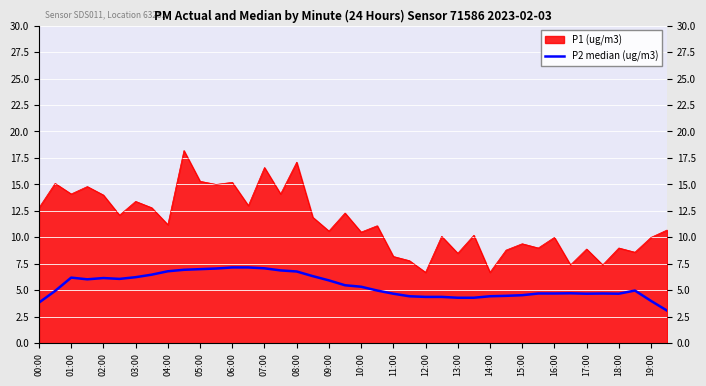

Which series has the largest range (max minus min)?

P1 (ug/m3)